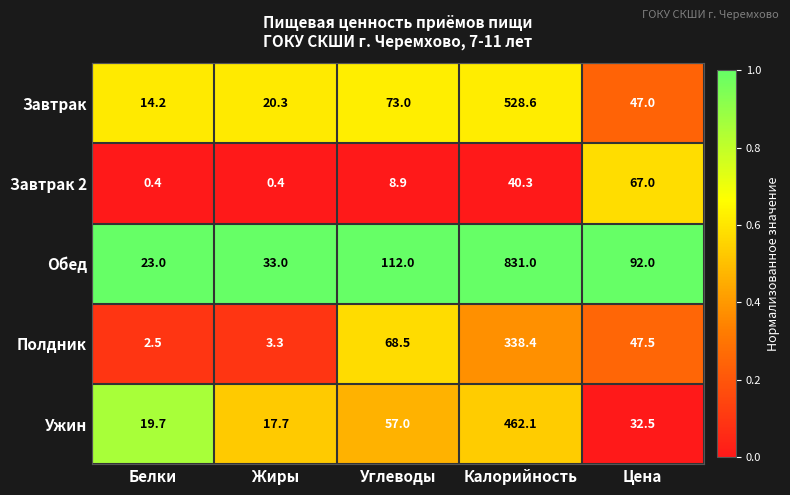

At which label does Завтрак 2 first exceed 8?

Углеводы